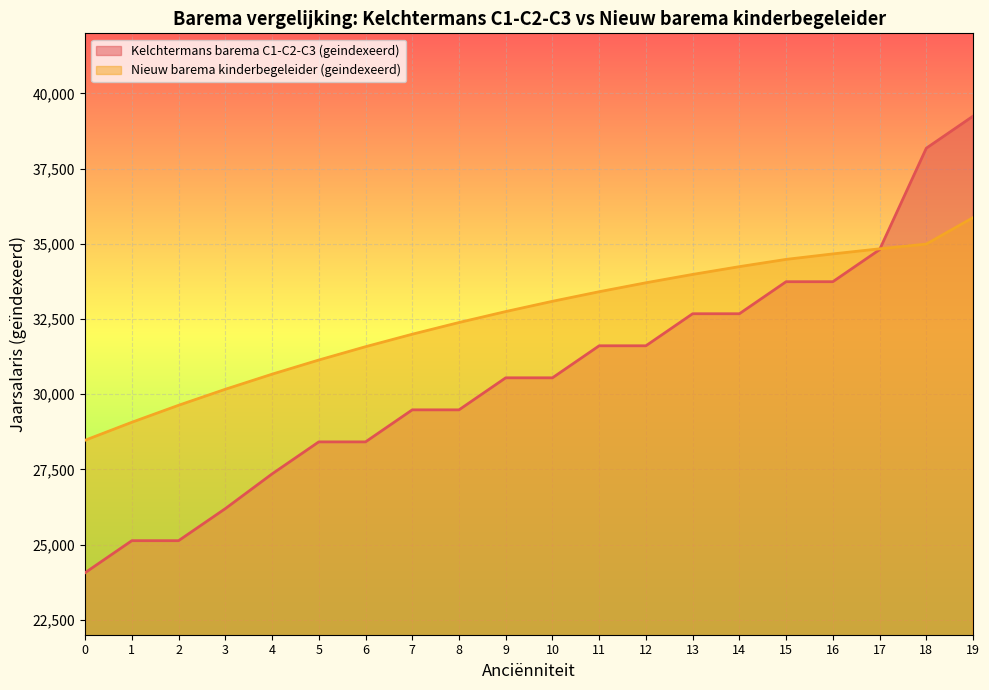

Reading left to right, transcribe all the data shown in this chart.

Kelchtermans barema C1-C2-C3 (geindexeerd): 24062.1	25127.6	25127.6	26193.0	27347.3	28412.8	28412.8	29478.3	29478.3	30543.8	30543.8	31609.2	31609.2	32674.7	32674.7	33740.2	33740.2	34805.7	38179.7	39245.2
Nieuw barema kinderbegeleider (geindexeerd): 28467.5	29065.2	29629.9	30162.4	30663.7	31135.0	31577.8	31993.2	32382.5	32746.9	33088.0	33406.6	33704.2	33981.8	34240.8	34482.2	34664.3	34833.6	34990.9	35871.2